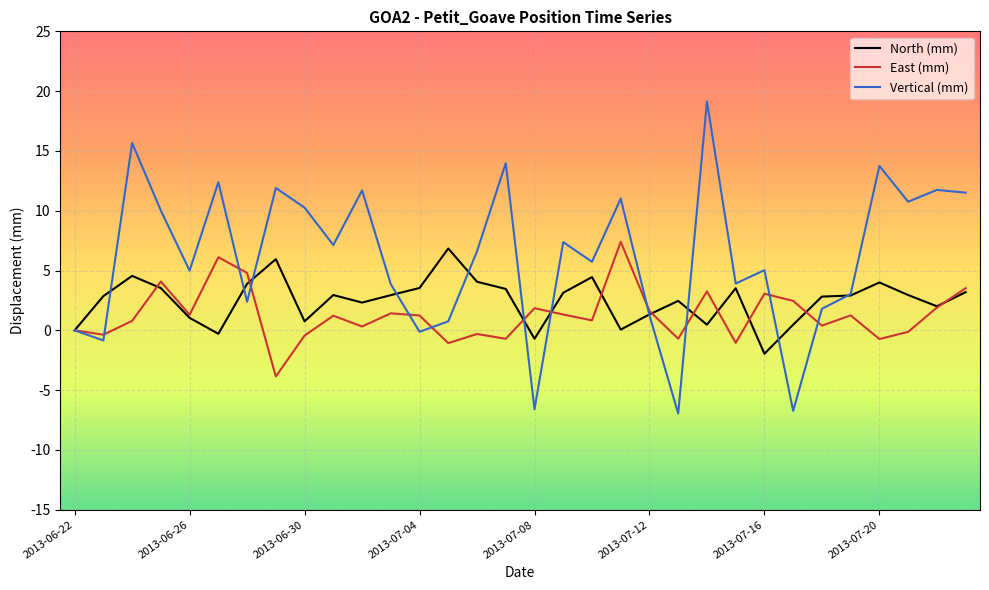

What is the minimum value shown in the chart?

-7.0